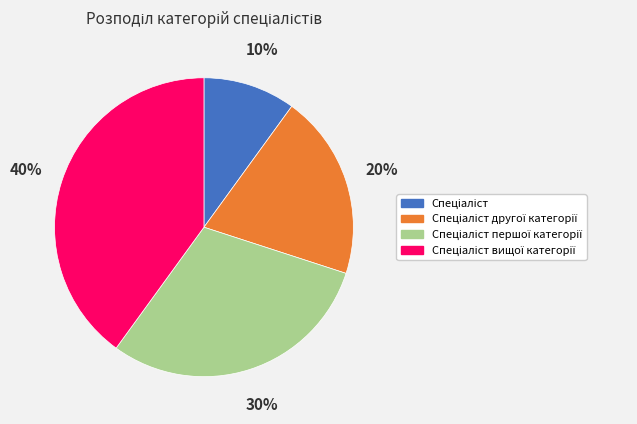

To the nearest percent, what is the difference between the largest and smallest slice percentages?

30%